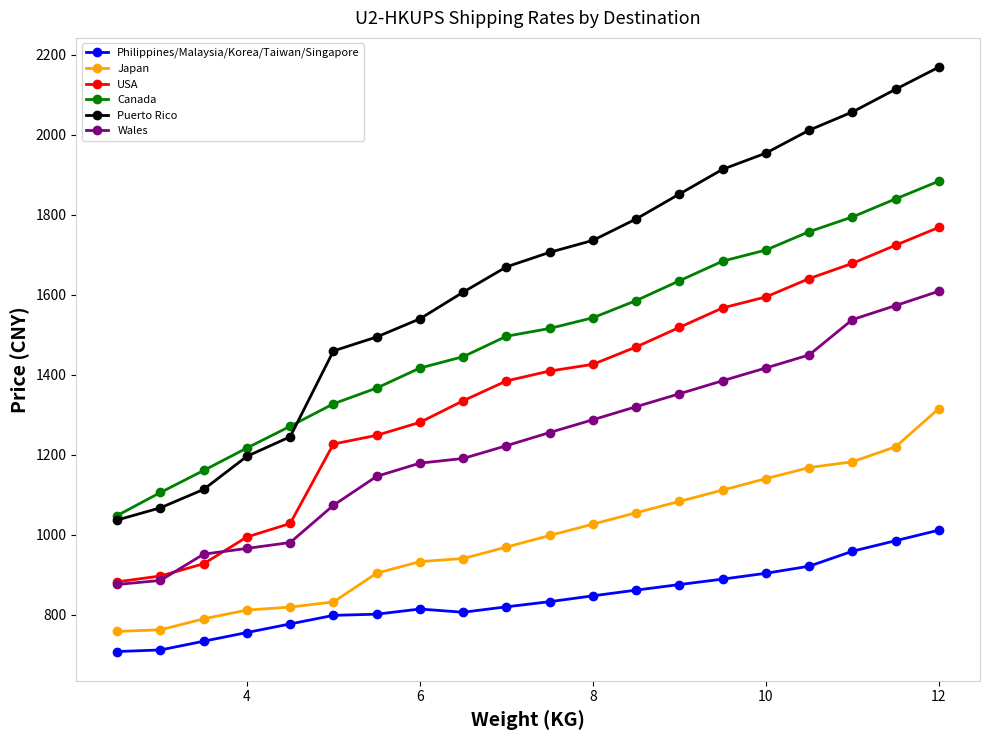

True or false: Japan and Canada intersect in this chart.

False